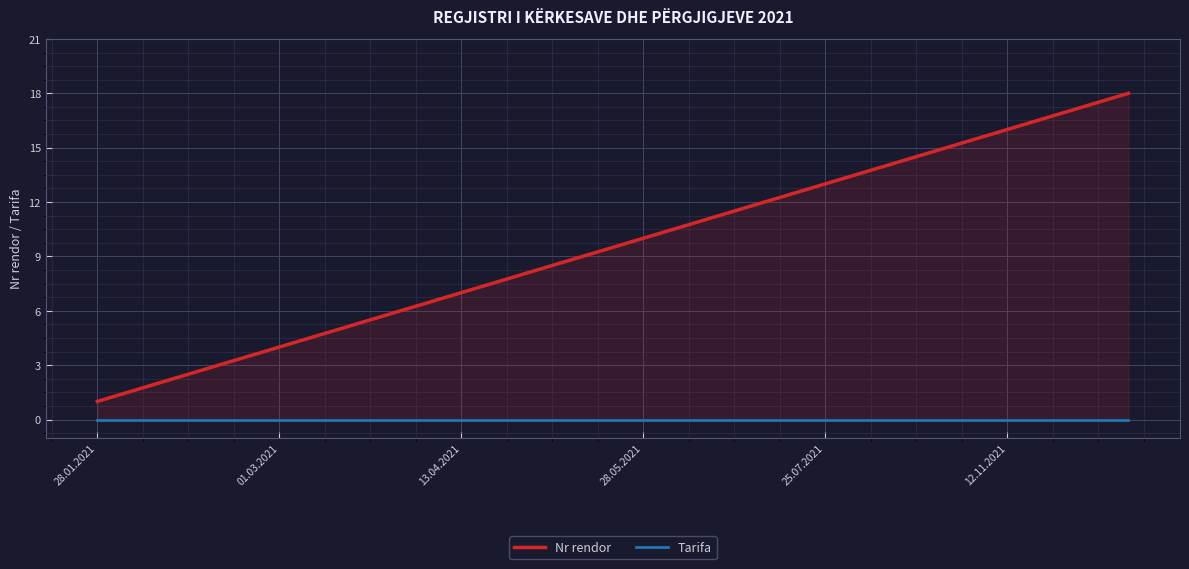

True or false: Nr rendor and Tarifa cross at least once.

False